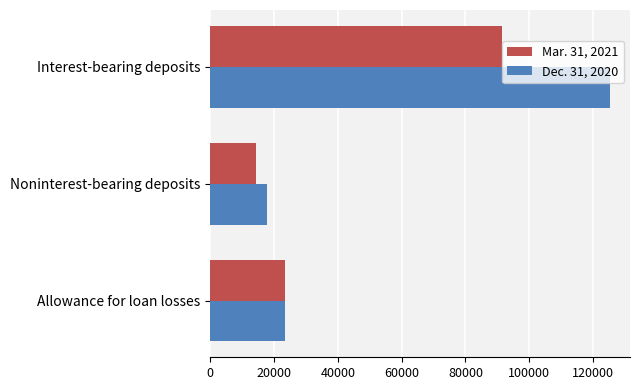

What is the difference between the second highest and minimum values in the Mar. 31, 2021 series?

9198